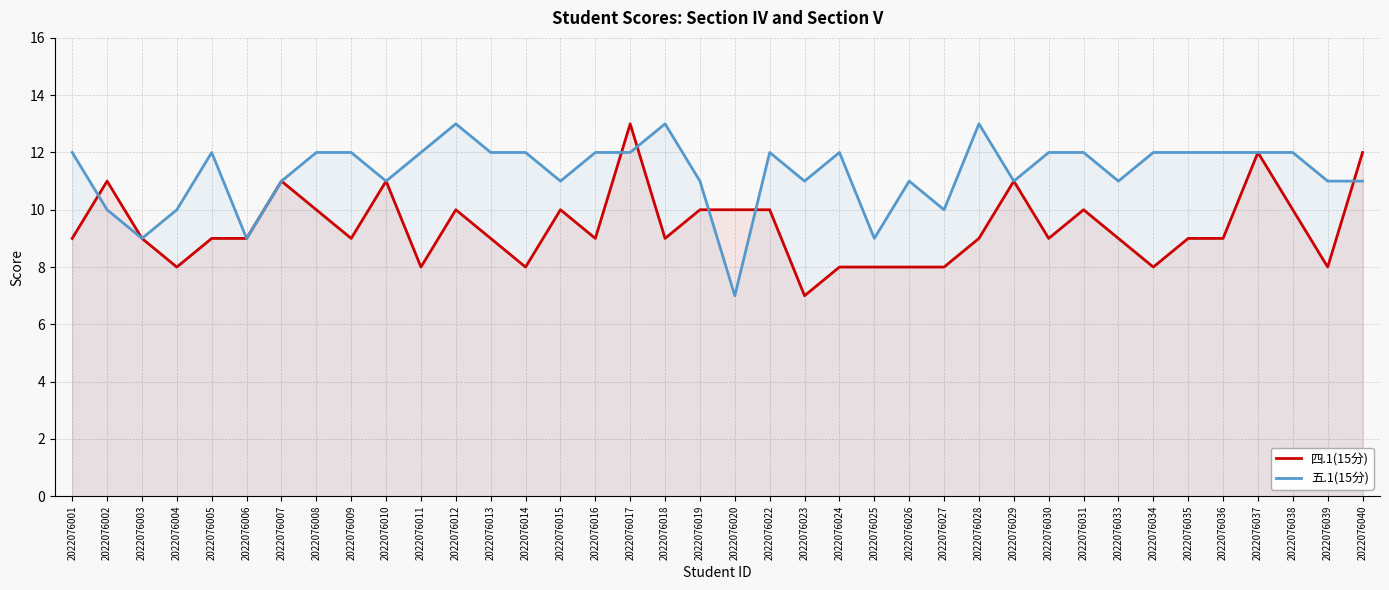

Which category has the lowest value in the 五.1(15分) series?

2022076020